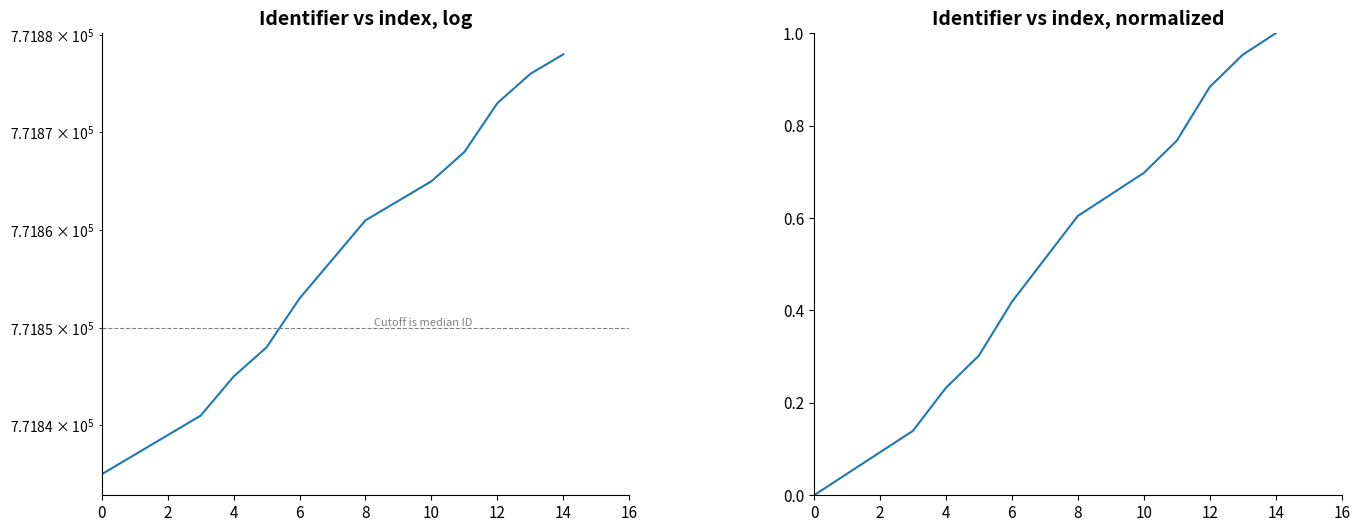

True or false: Identifier and Identifier (normalized) cross at least once.

False